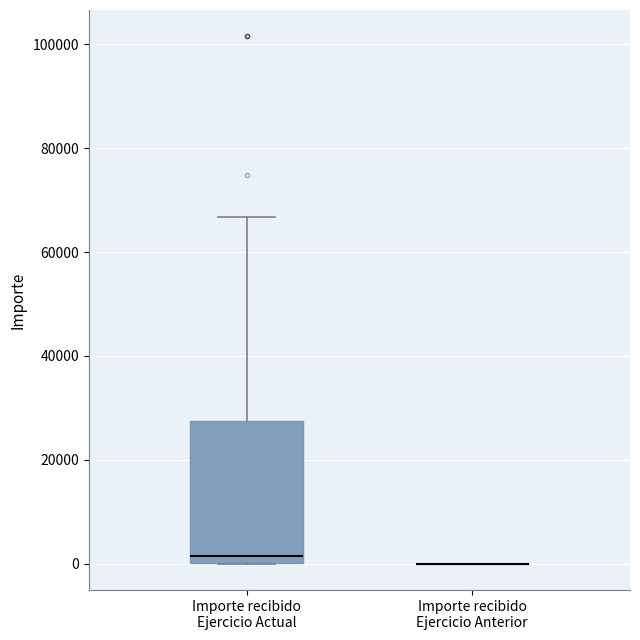

Which box is the tallest, from its lower edge to its upper edge?

Importe recibido Ejercicio Actual